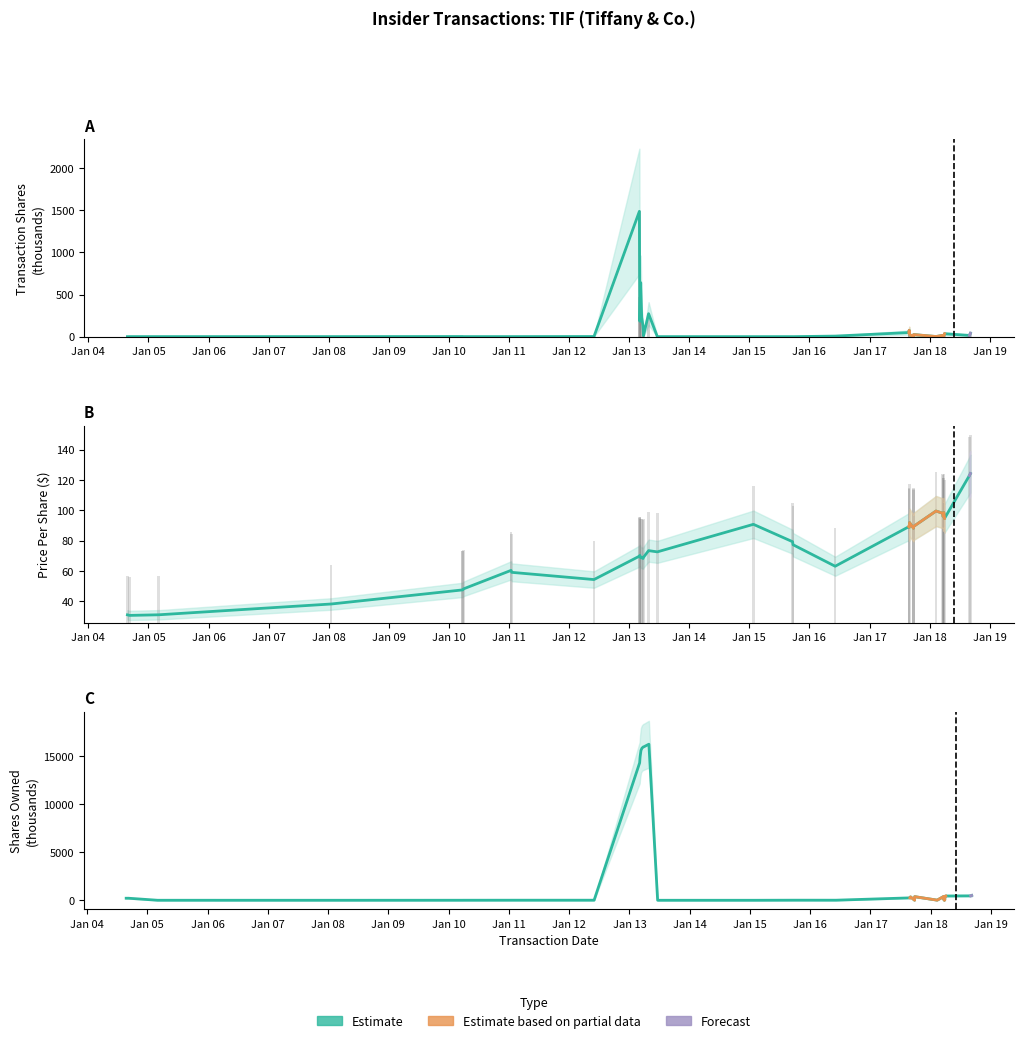

What is the difference between the Shares Owned Following (thousands) values at 2018-03-28 and 2010-03-26?

407.4